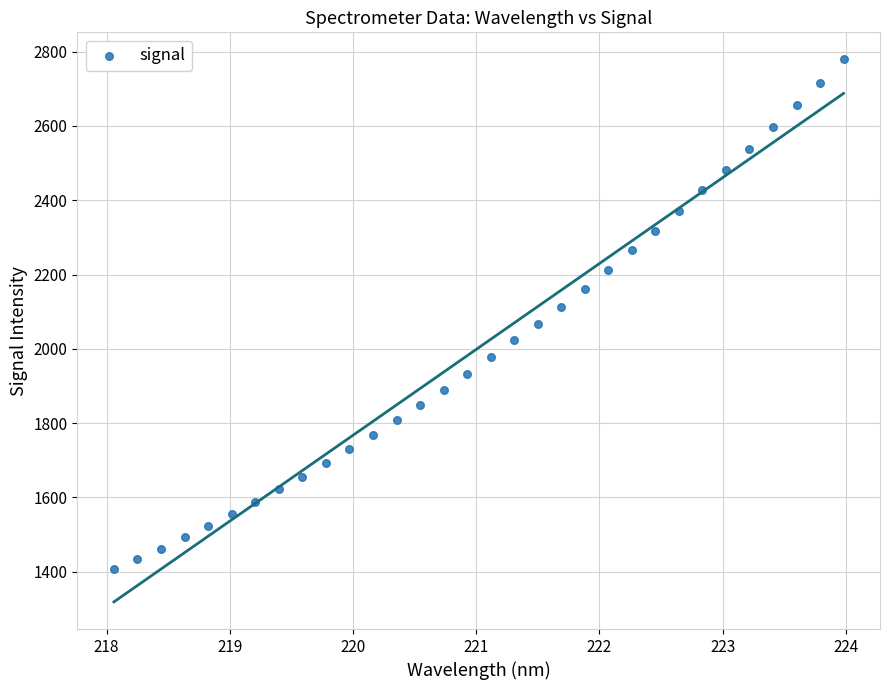

What is the range of X values (max minus min)?

5.9